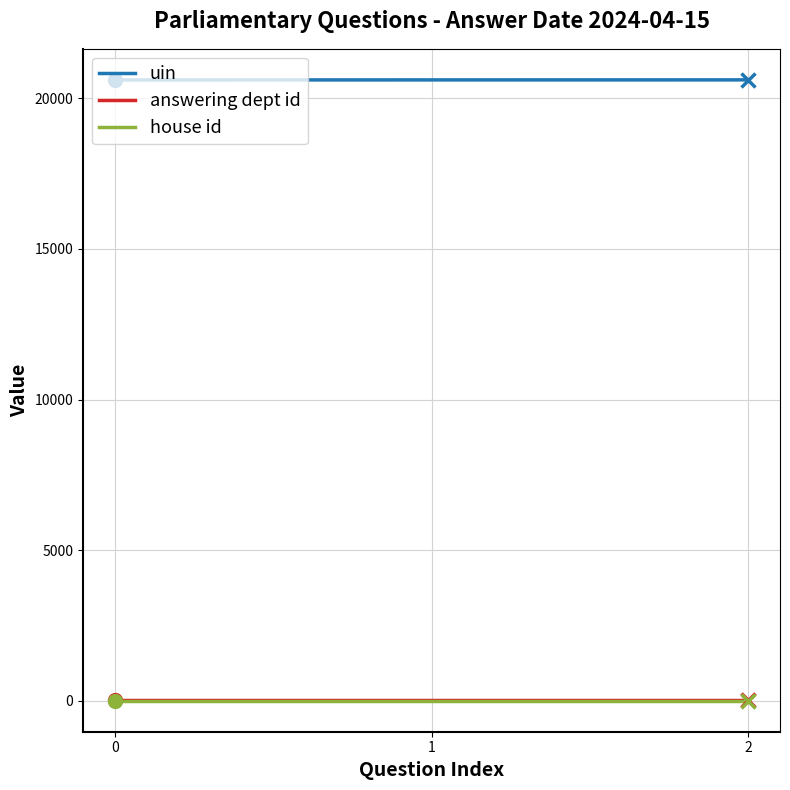

The value of uin at 1 is 20612. True or false?

True